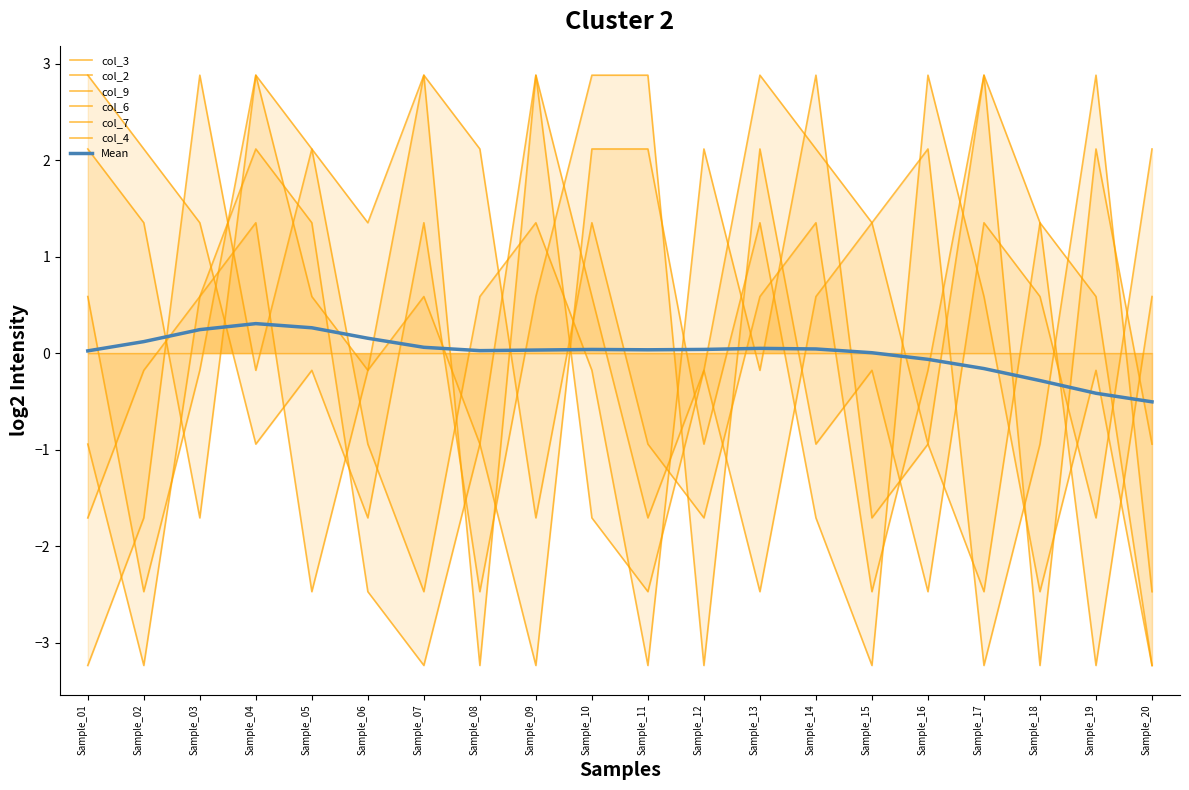

Does the chart have visible grid lines?

No